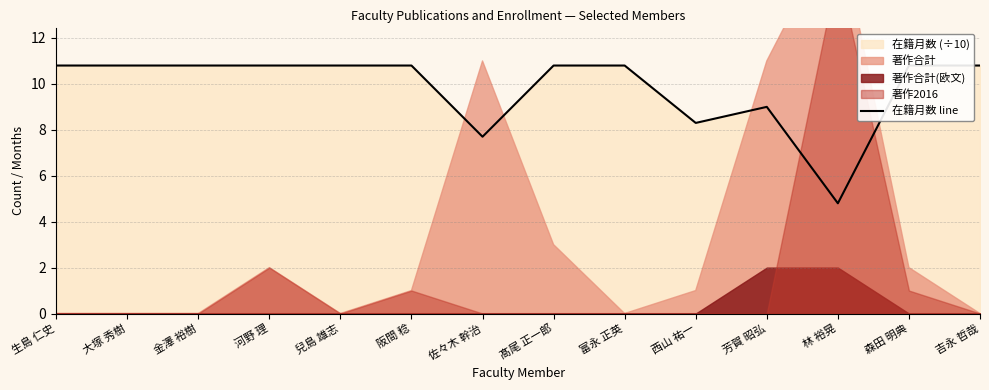

Reading left to right, list all the values displayed in this chart.

10.8	10.8	10.8	10.8	10.8	10.8	7.7	10.8	10.8	8.3	9.0	4.8	10.8	10.8